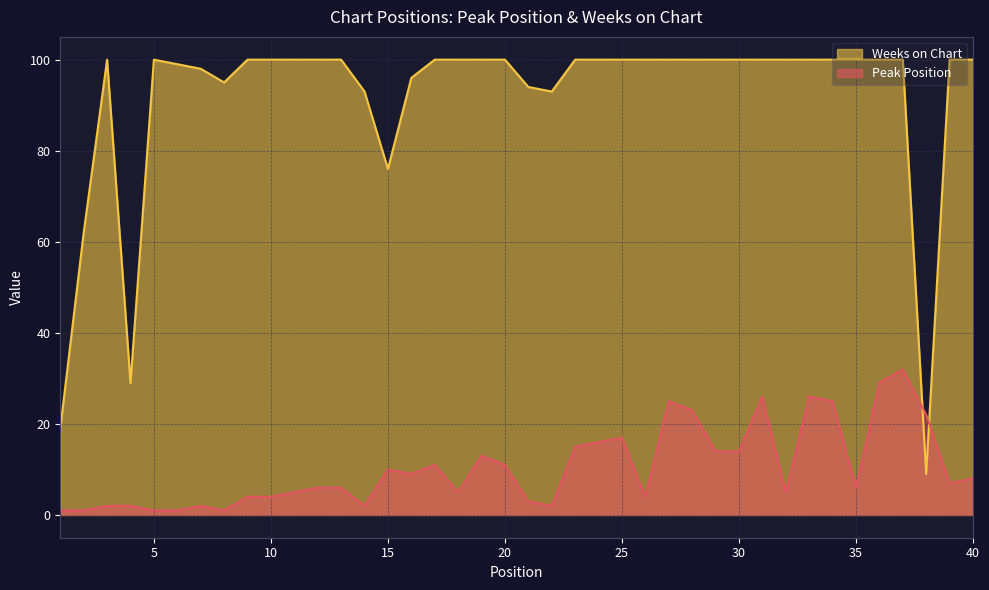

What is the difference between the maximum and minimum values in the Weeks on Chart series?

91